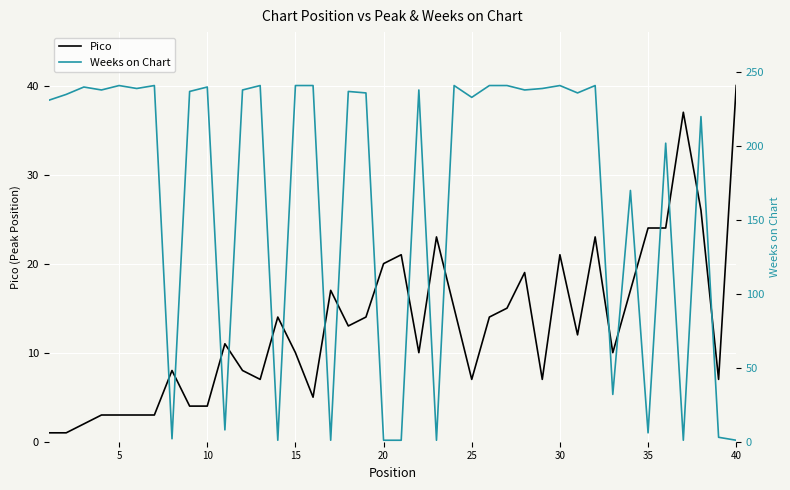

After their last crossing, which series has the higher values: Weeks on Chart or Pico?

Pico